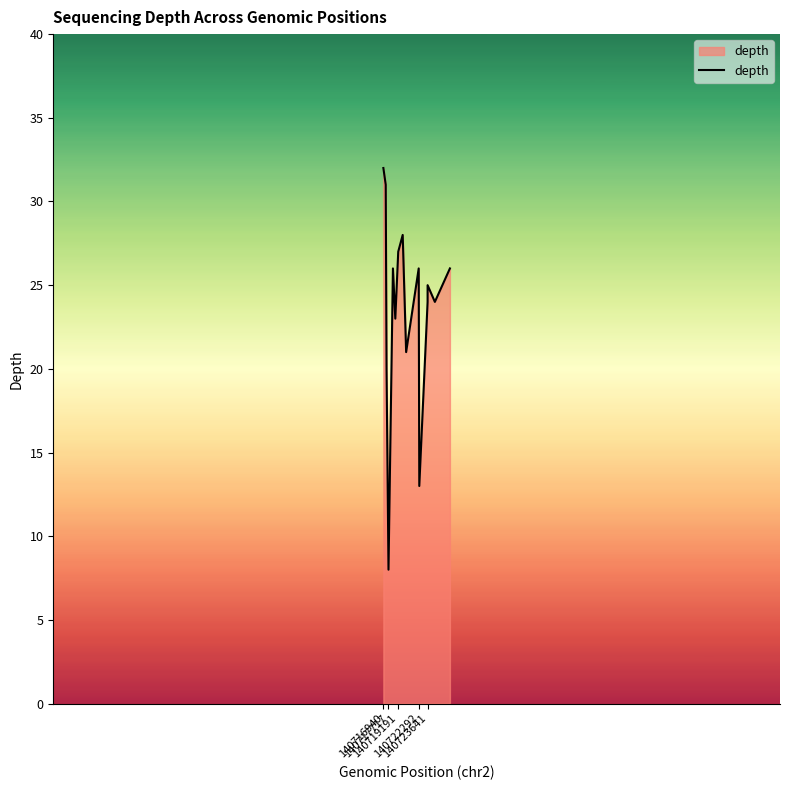

What is the difference between the maximum and minimum values?

24